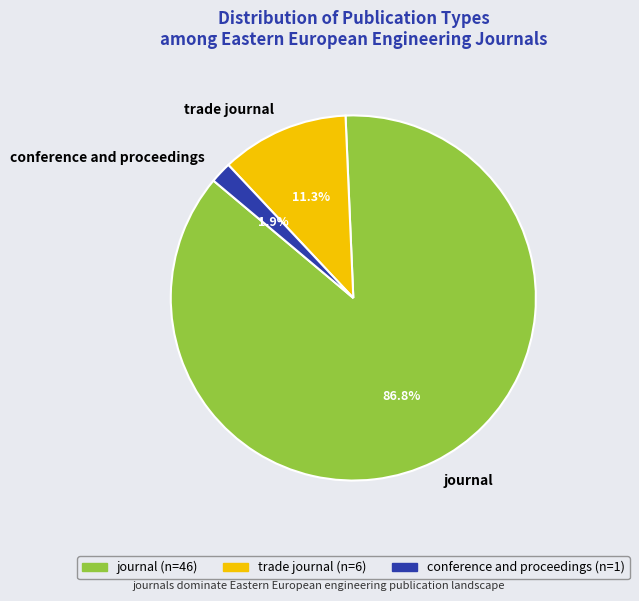

Which slice is the smallest?

conference and proceedings